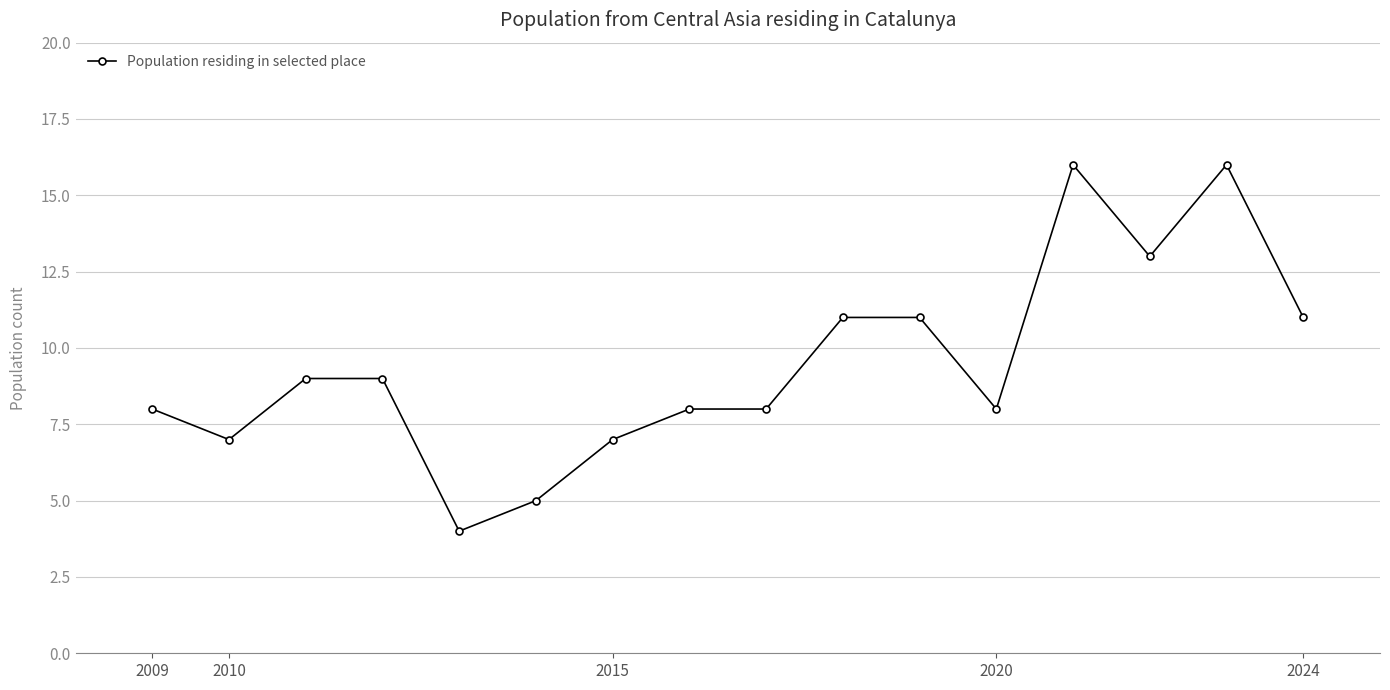

What is the average value?

9